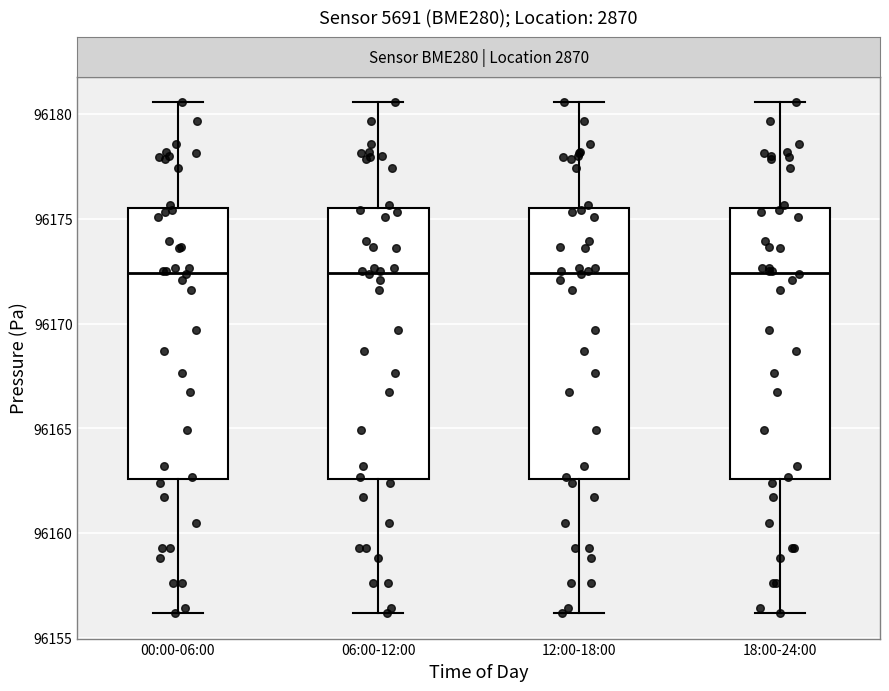

Reading left to right, read every box against the y-axis: the position of its median line, the range the box covers, and the ends of its whiskers. The values are not printed on the chart, so give them approximately, as read against the axis.

00:00-06:00: median 96172.5, box 96162.5 to 96175.5, whiskers 96156.0 to 96180.5
06:00-12:00: median 96172.5, box 96162.5 to 96175.5, whiskers 96156.0 to 96180.5
12:00-18:00: median 96172.5, box 96162.5 to 96175.5, whiskers 96156.0 to 96180.5
18:00-24:00: median 96172.5, box 96162.5 to 96175.5, whiskers 96156.0 to 96180.5